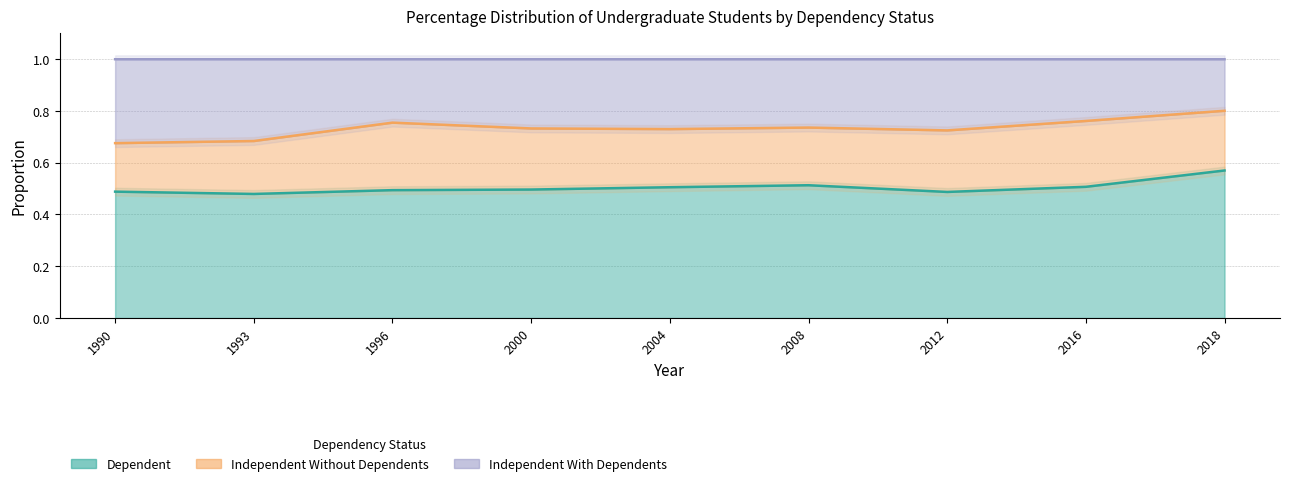

The value of Independent With Dependents at 2012 is 1.1. True or false?

False